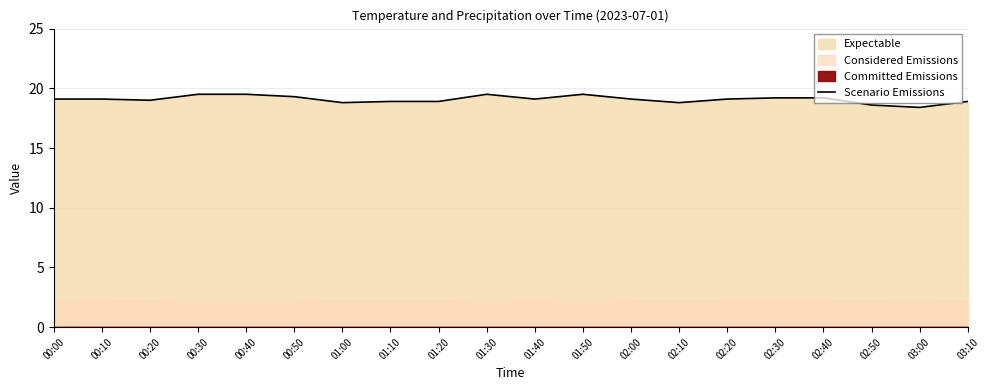

How many points are lower than both their immediate neighbors (excluding endpoints)?

5